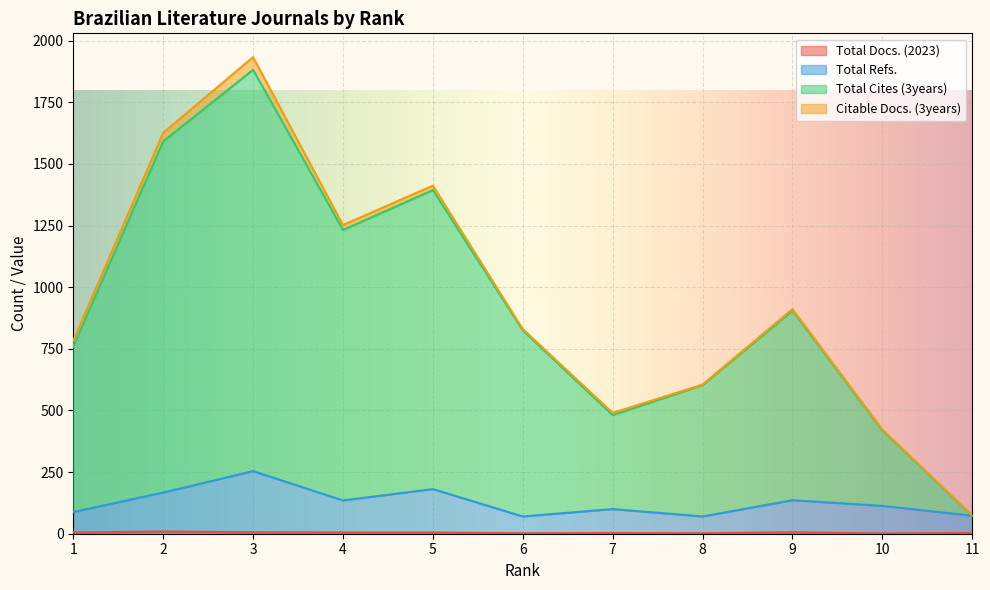

True or false: Total Cites (3years) and Total Docs. (2023) cross at least once.

False